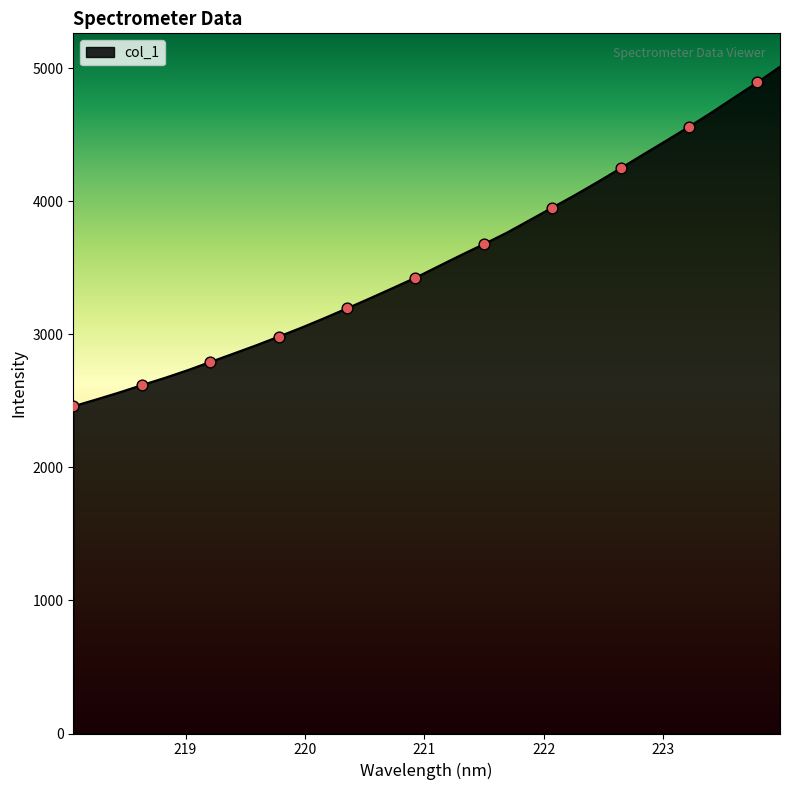

What is the smallest value displayed?

2459.3